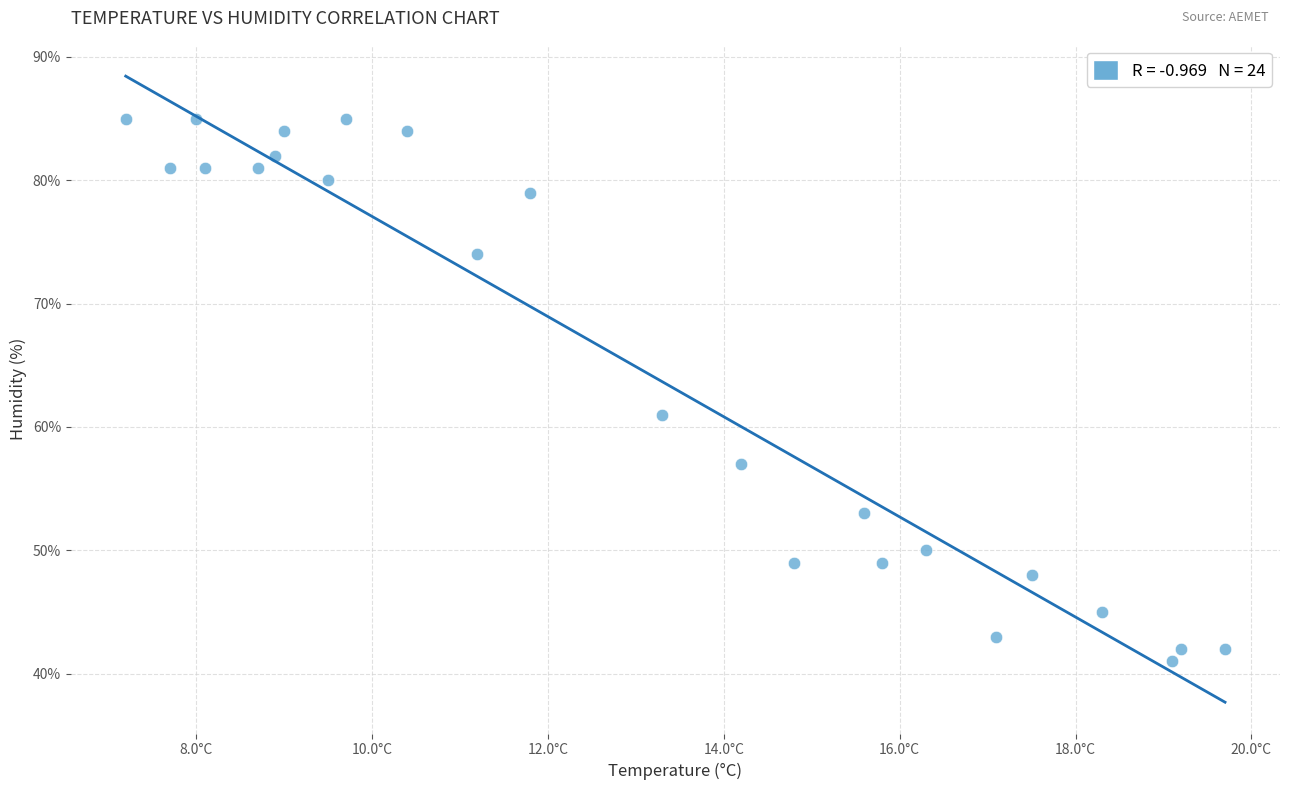

What Y value in the scatter plot is closest to 63?

61